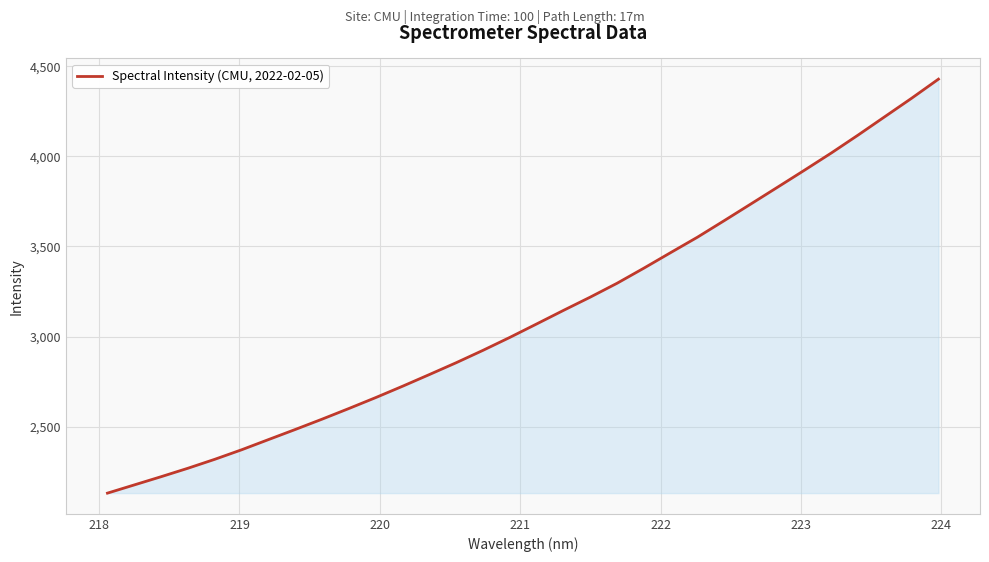

Count the number of categories in the chart.

32